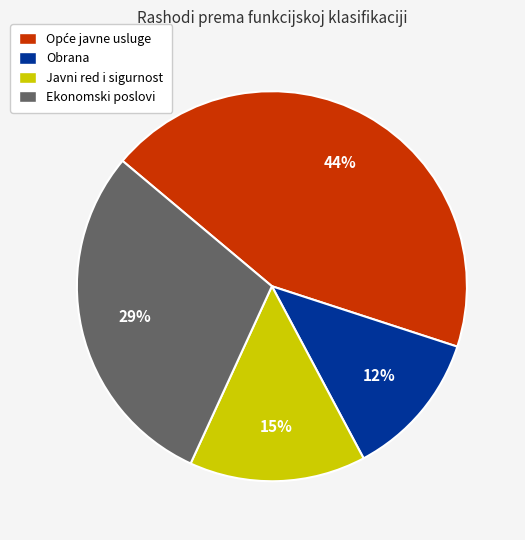

What is the ratio of the value at Javni red i sigurnost to the value at Ekonomski poslovi?

0.5